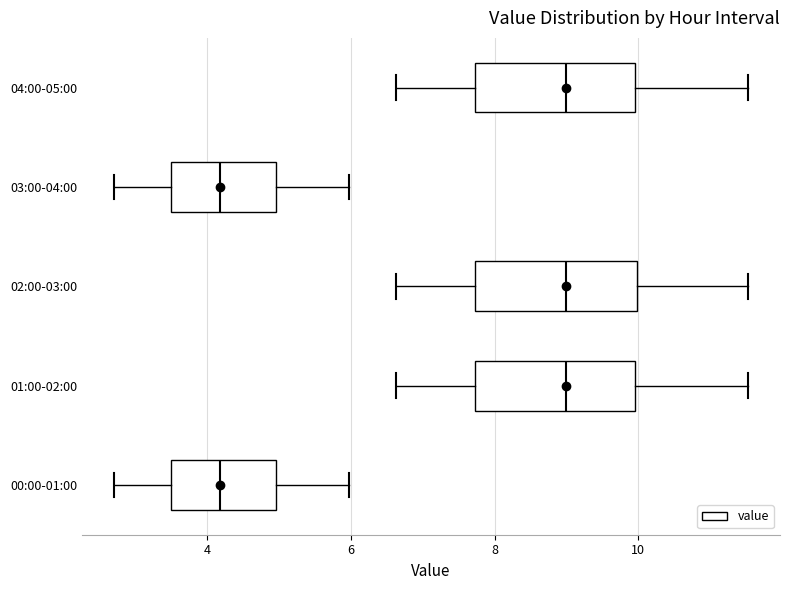

Reading bottom to top, transcribe this box plot: for each box, give where its median line is, the range the box spans, and where its two whiskers end, as read against the x-axis. The values are not printed on the chart, so give them approximately, as read against the axis.

00:00-01:00: median 4.2, box 3.4 to 5.0, whiskers 2.8 to 6.0
01:00-02:00: median 9.0, box 7.8 to 10.0, whiskers 6.6 to 11.6
02:00-03:00: median 9.0, box 7.8 to 10.0, whiskers 6.6 to 11.6
03:00-04:00: median 4.2, box 3.4 to 5.0, whiskers 2.8 to 6.0
04:00-05:00: median 9.0, box 7.8 to 10.0, whiskers 6.6 to 11.6